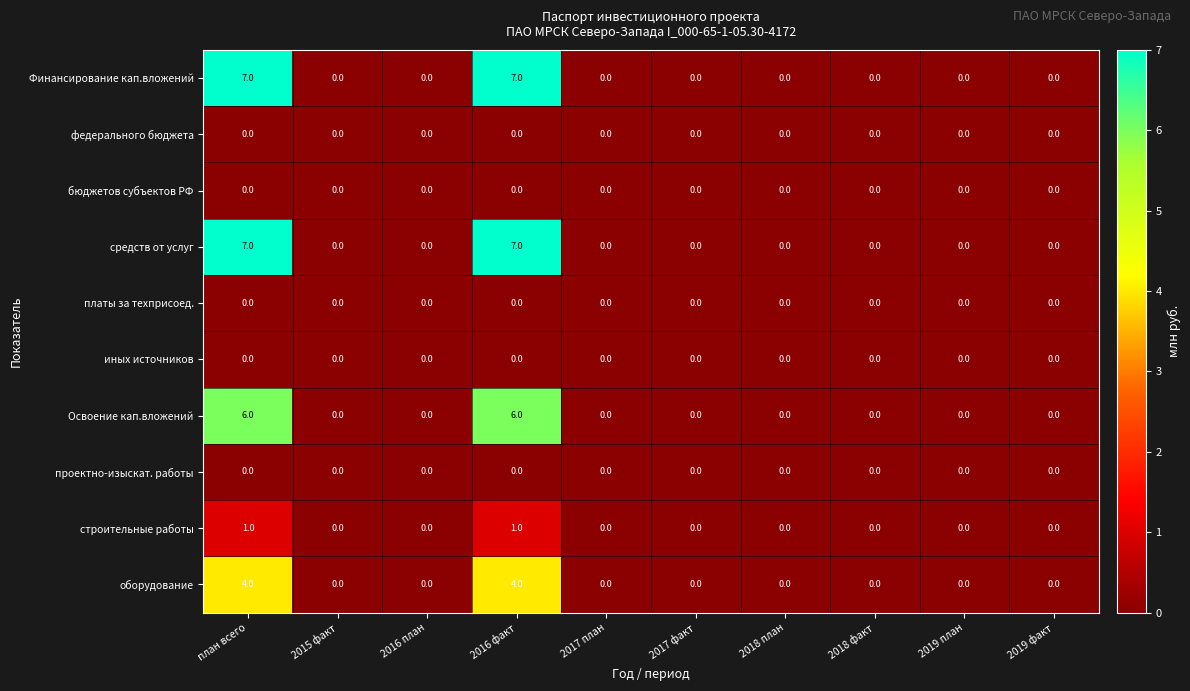

How many средств от услуг values are between 0 and 1?

8